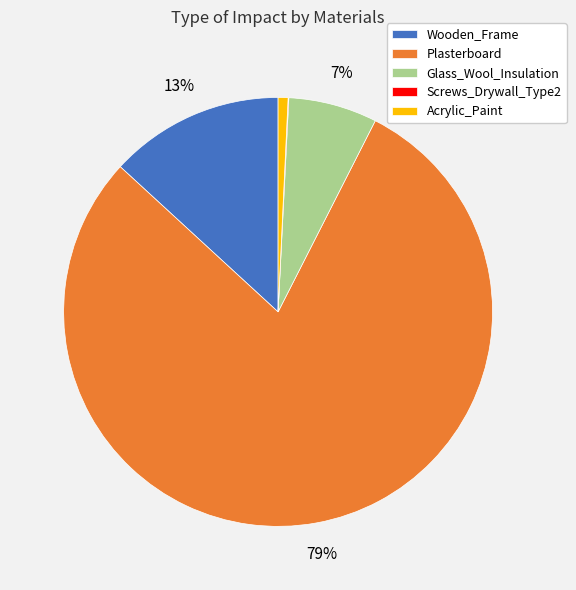

Does any single category account for the majority?

Yes